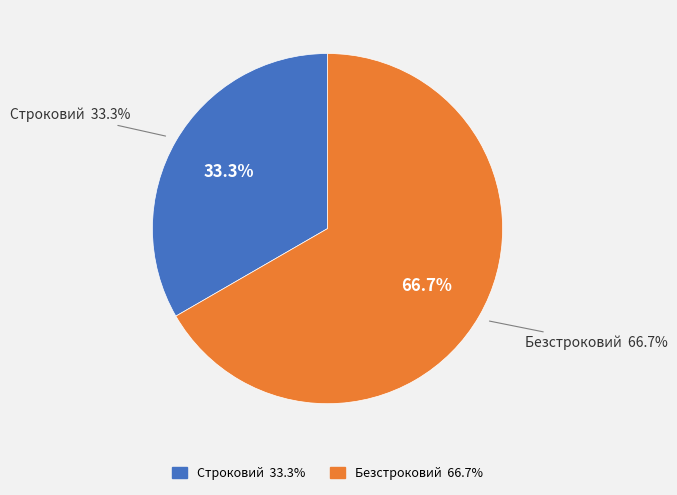

How many segments does this pie chart have?

2